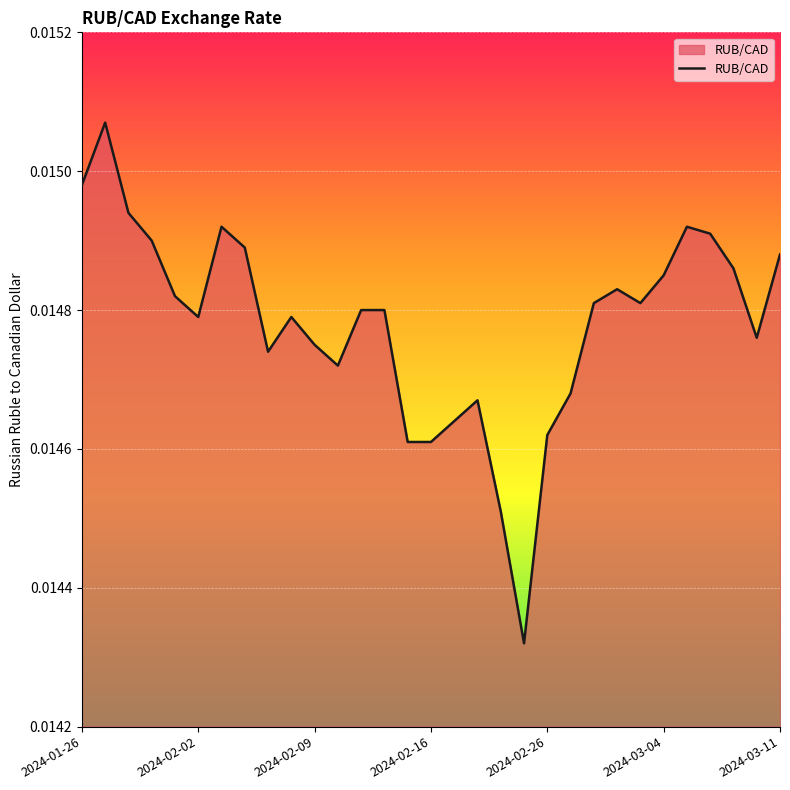

Does the chart display data point markers on the line(s)?

No